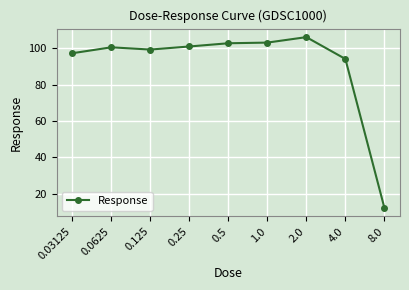

What is the smallest value displayed?

12.2